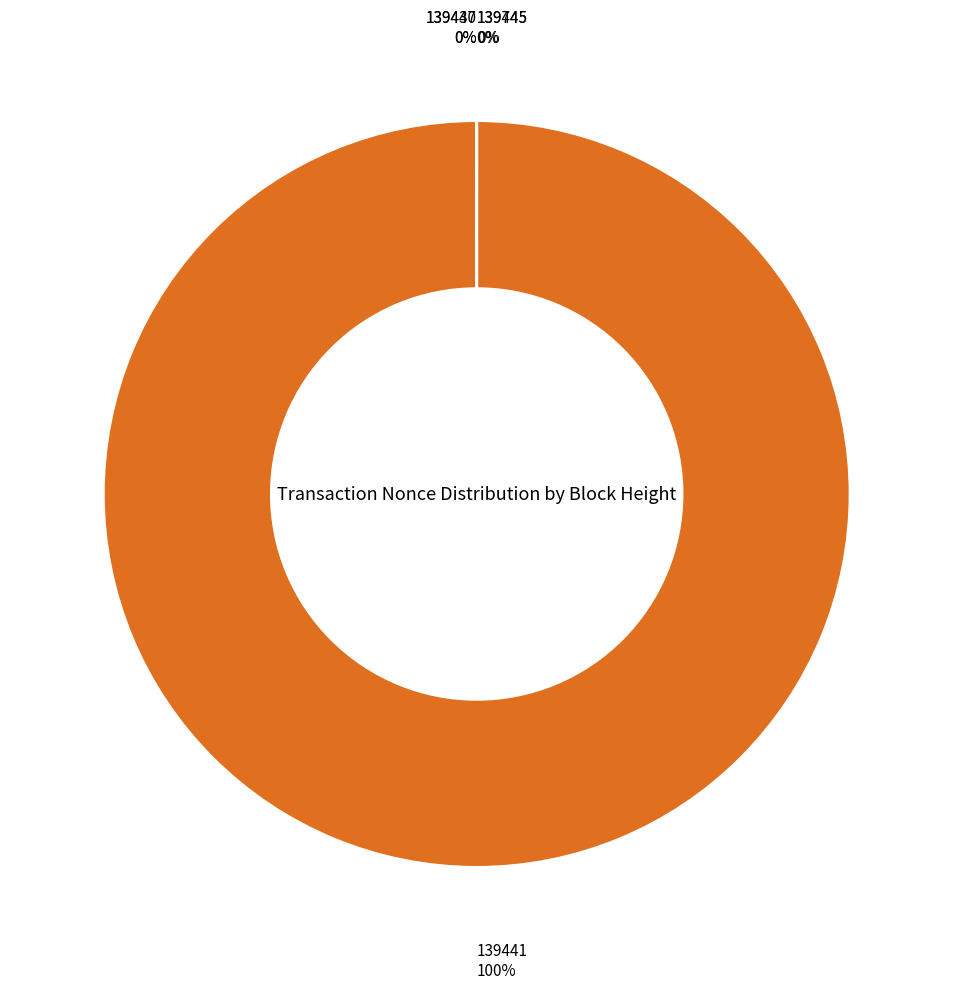

Combined, do 139445 and 139745 account for over 50%?

No